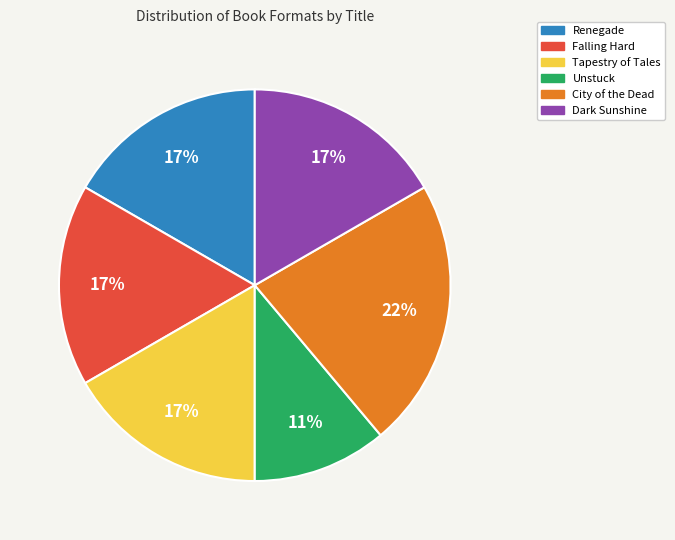

To the nearest percent, what is the average slice percentage?

17%